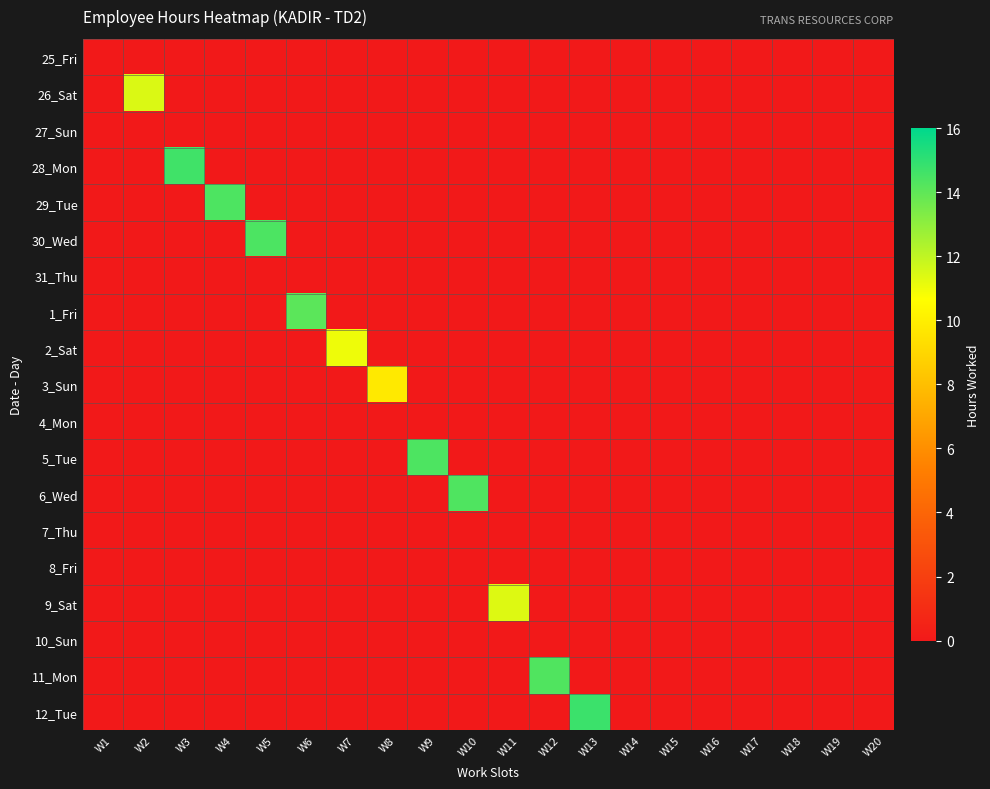

Between W13 and W16, which series saw the biggest shift?

12_Tue